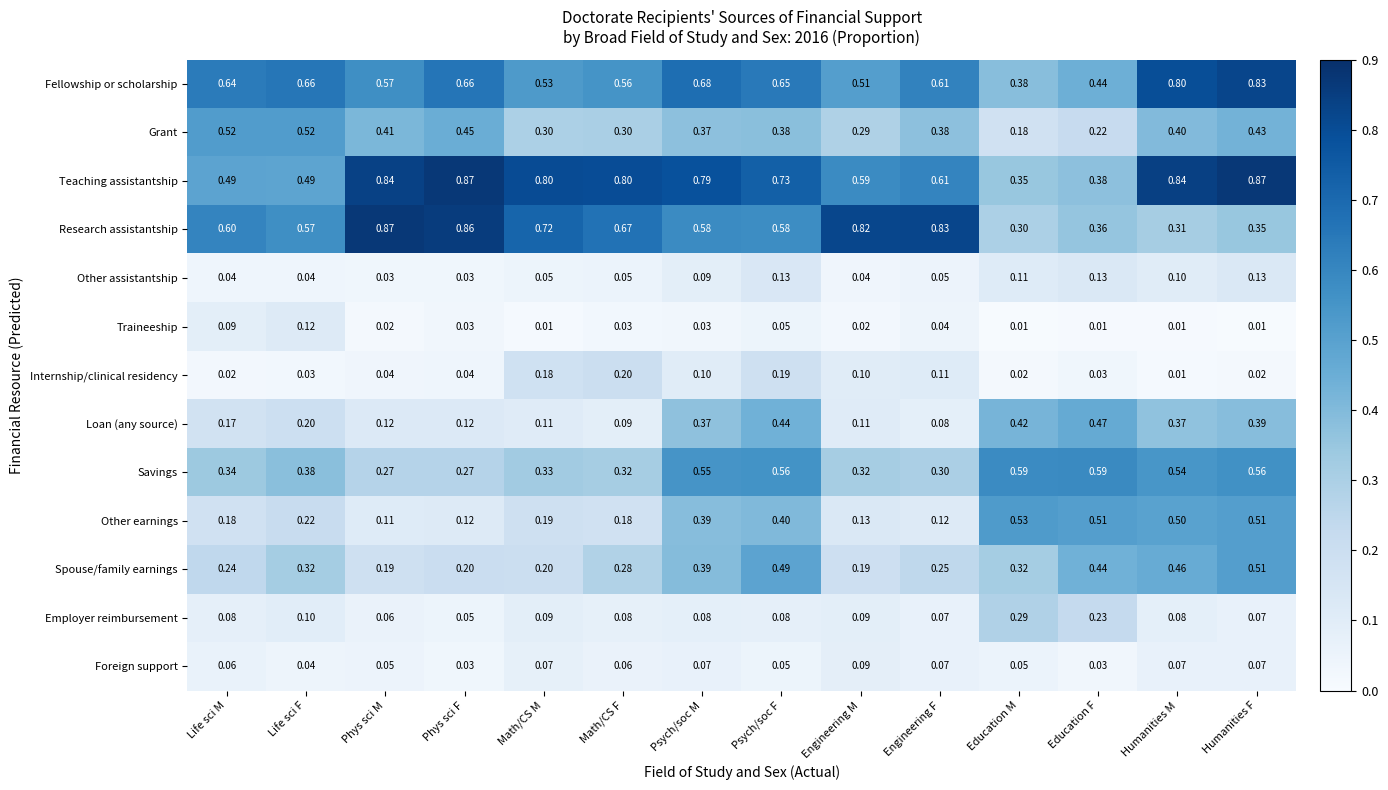

At Phys sci M, list the series in order from smallest to largest.

Traineeship, Other assistantship, Internship/clinical residency, Foreign support, Employer reimbursement, Other earnings, Loan (any source), Spouse/family earnings, Savings, Grant, Fellowship or scholarship, Teaching assistantship, Research assistantship